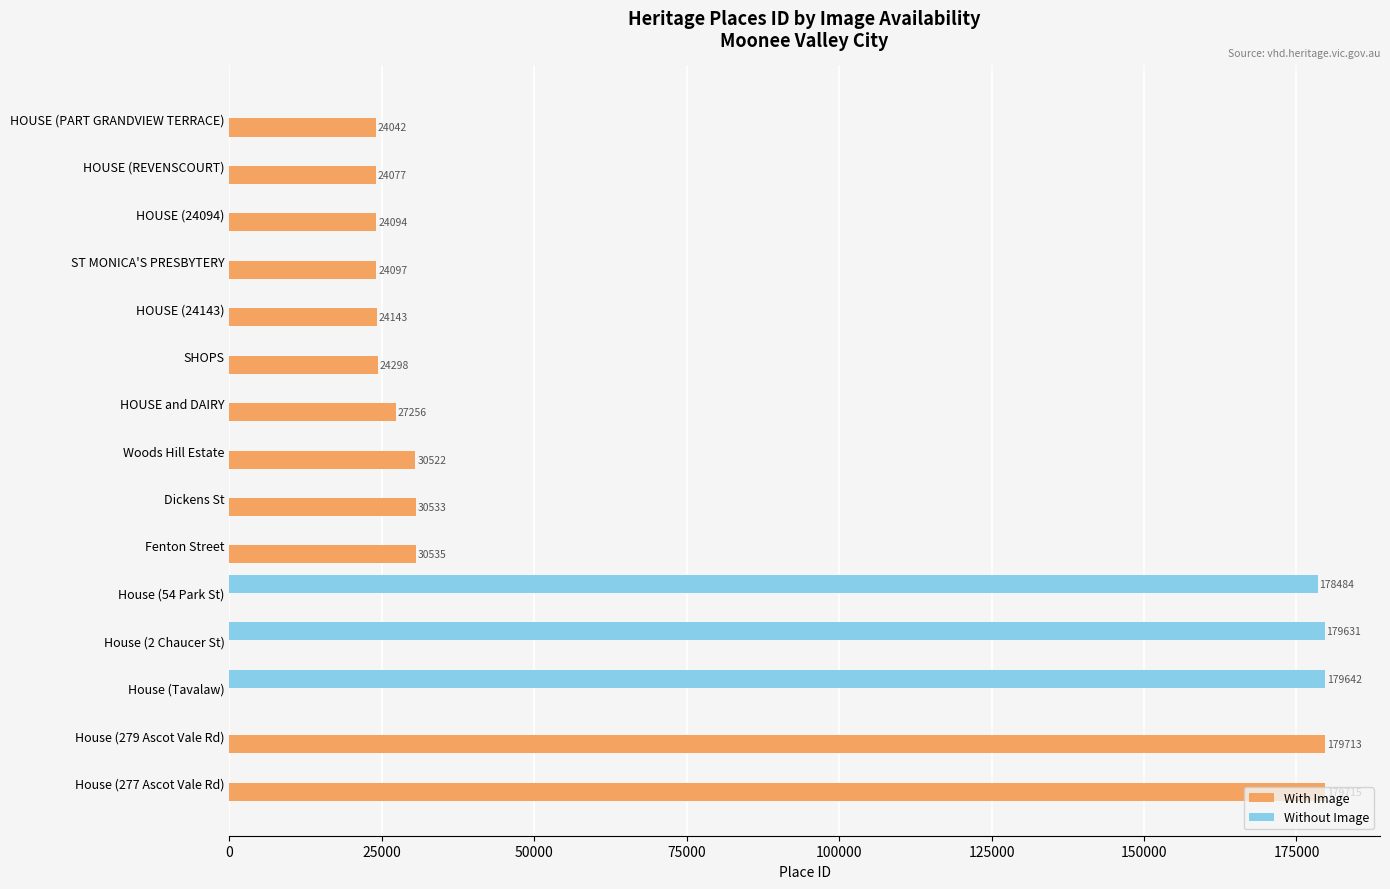

Where is Without Image nearest to the value 89821?

House (54 Park St)